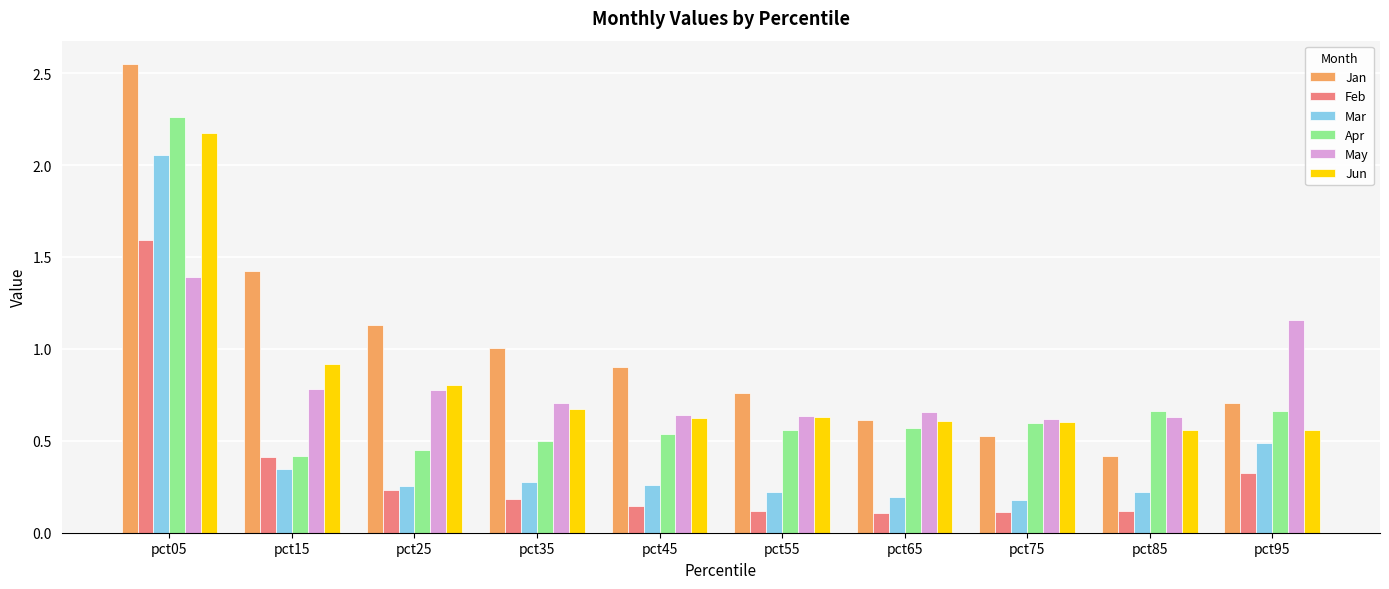

At which category is the sum across all series the highest?

pct05